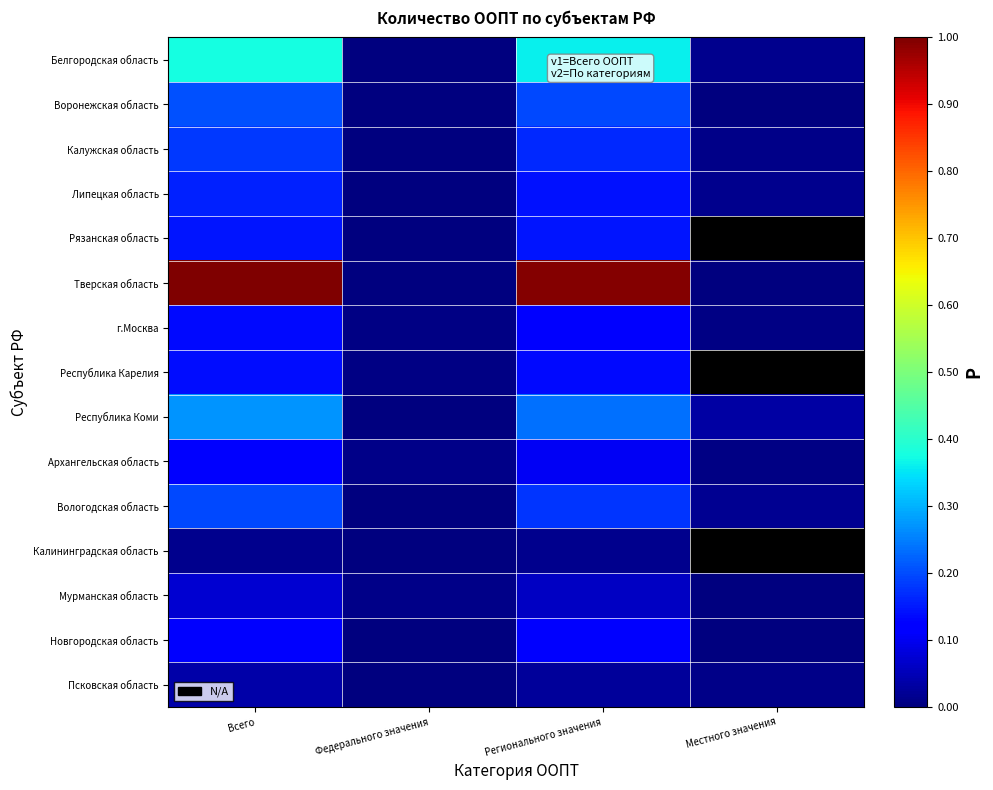

Which series has the largest total across all categories?

Тверская область